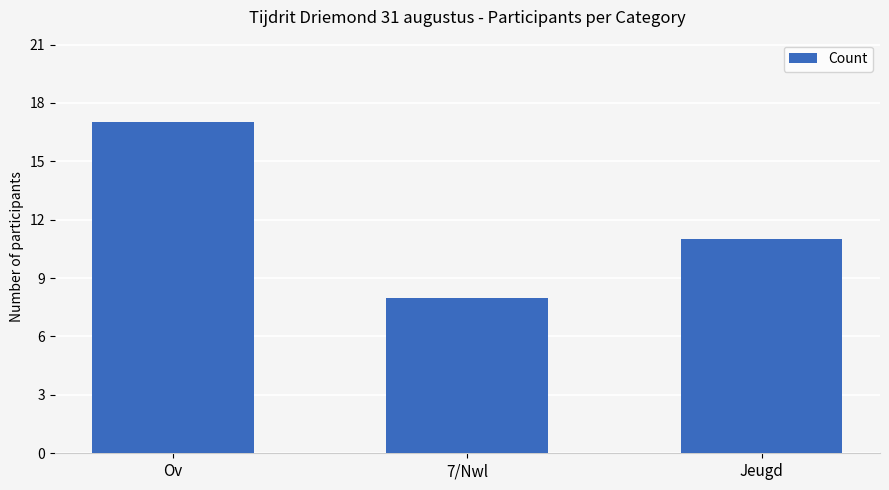

What is the label of the 2nd bar from the right?

7/Nwl